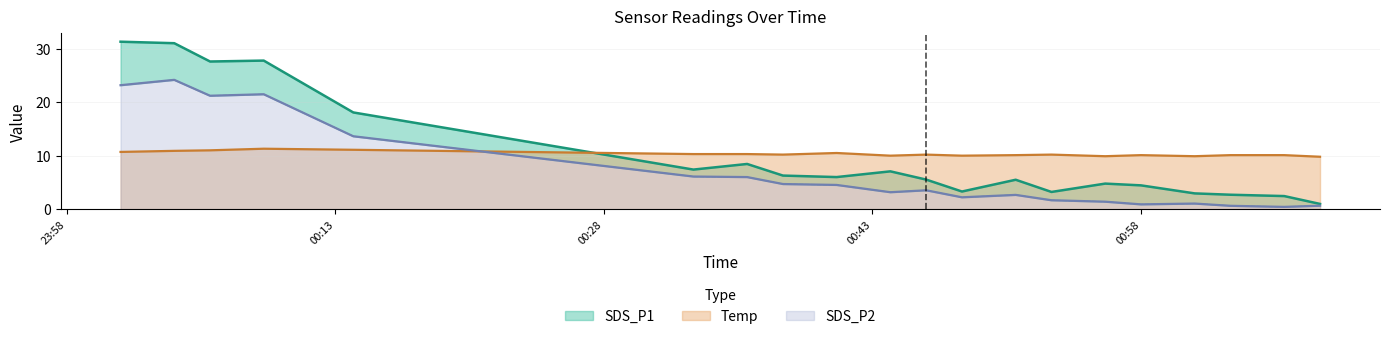

Between 2022/11/04 00:38 and 2022/11/04 00:44, which series saw the biggest shift?

SDS_P2